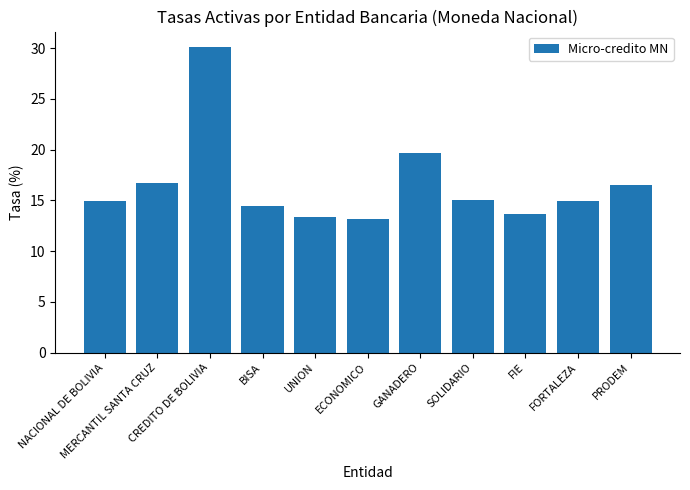

What is the maximum value shown in the chart?

30.1